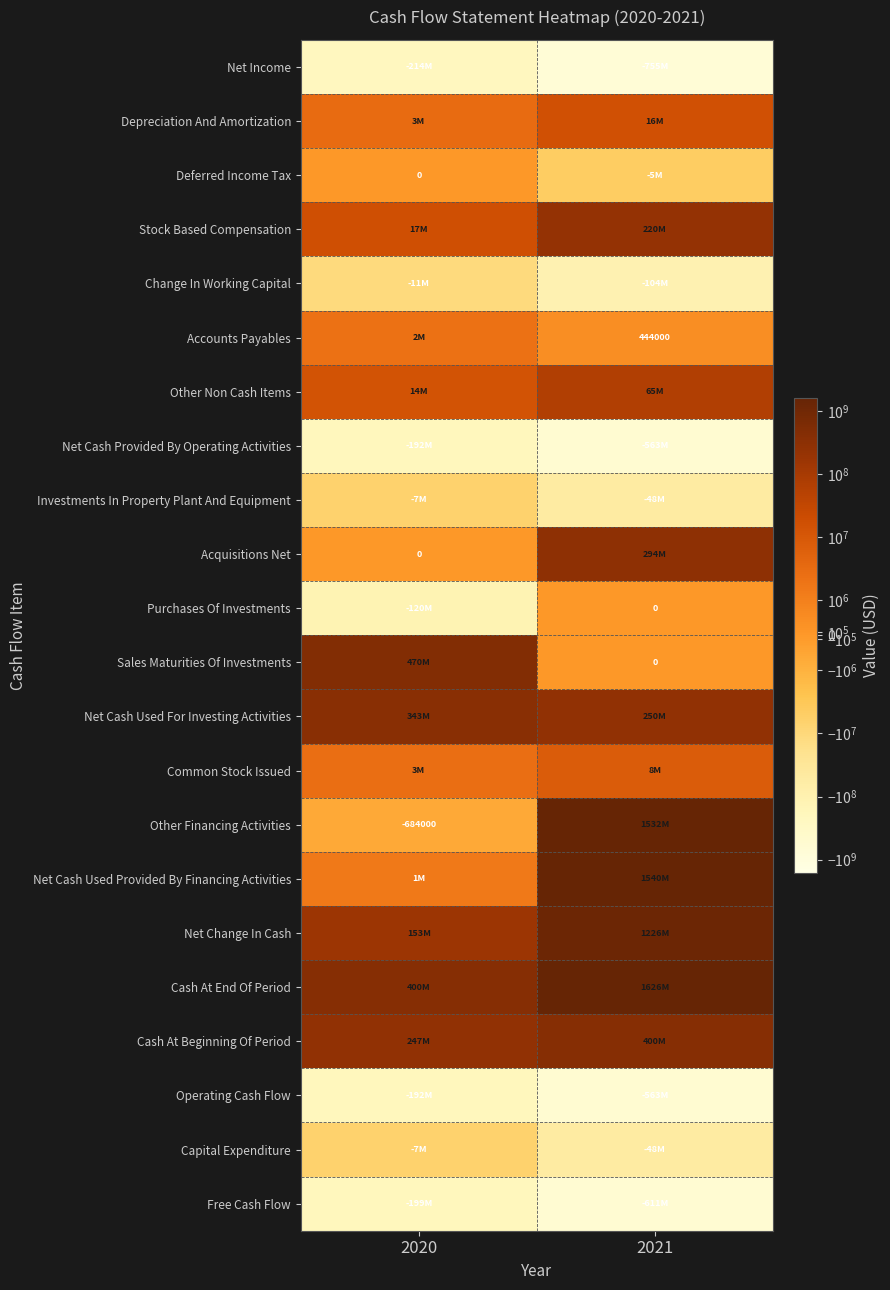

At which category does the chart reach its peak across all series?

2021